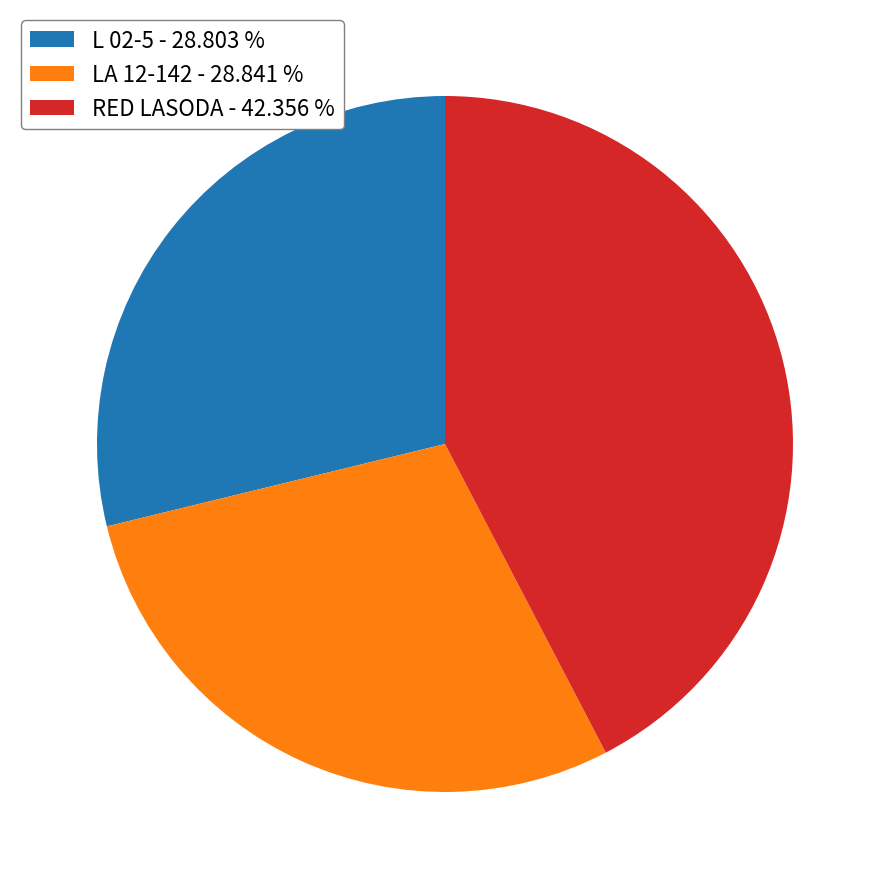

Is the sum of LA 12-142 and RED LASODA greater than half?

Yes